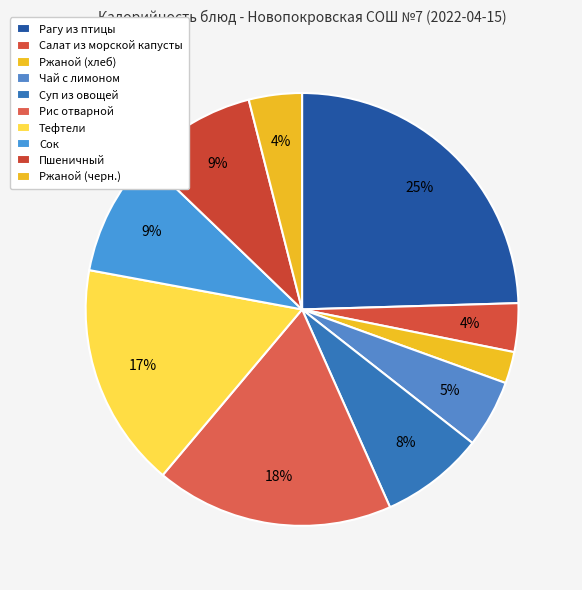

Count the number of slices in the pie.

10